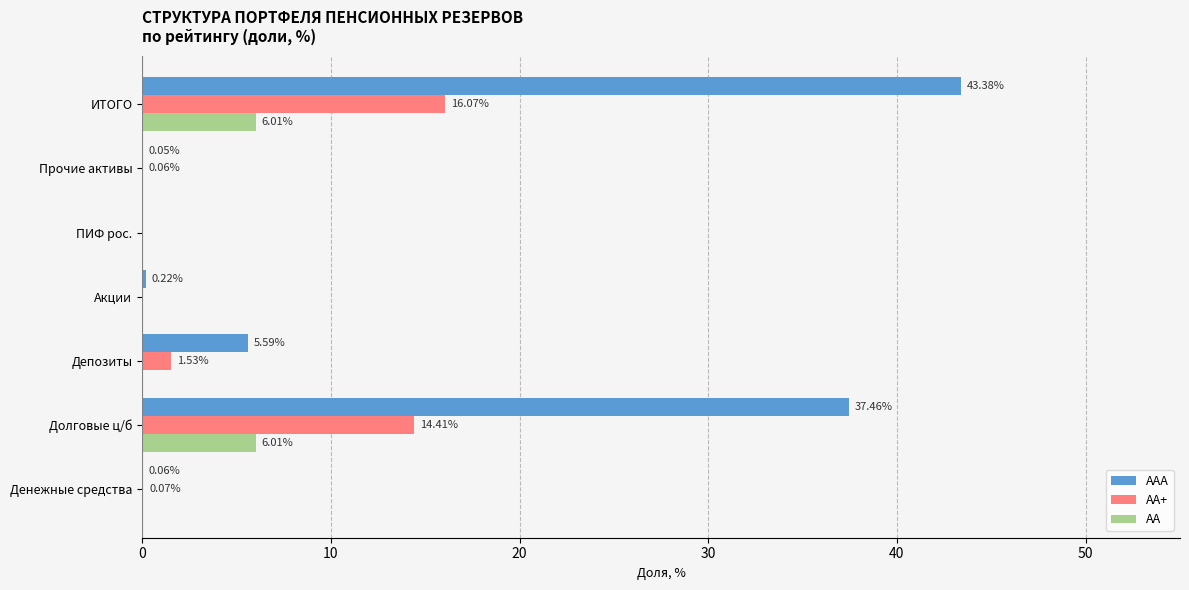

Which category has the highest value across all series?

ИТОГО